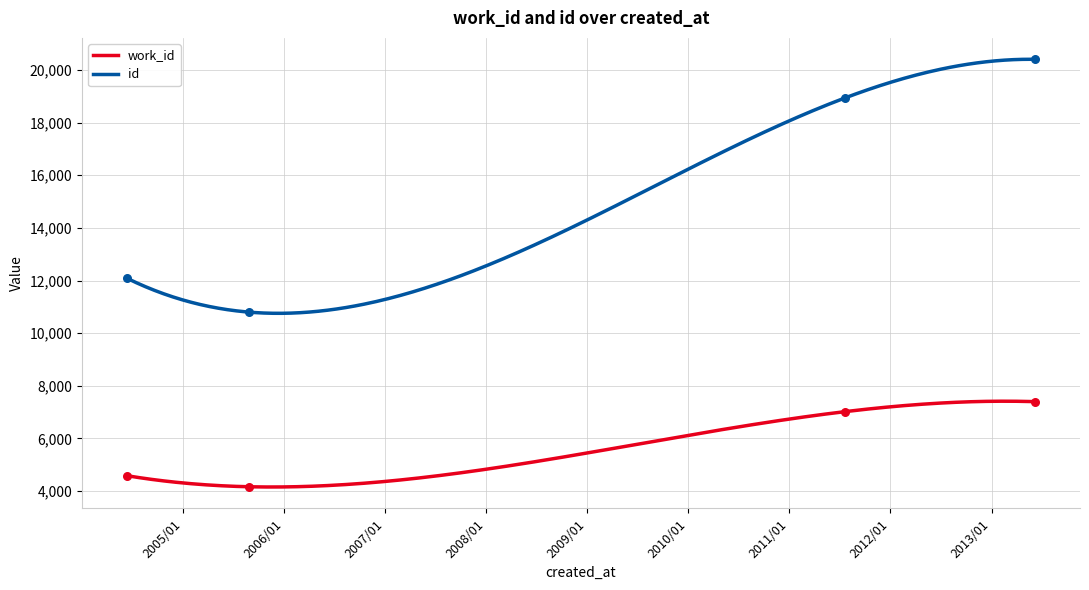

Is the value of id at 2013-06-05 greater than the value of work_id at 2011-07-20?

Yes